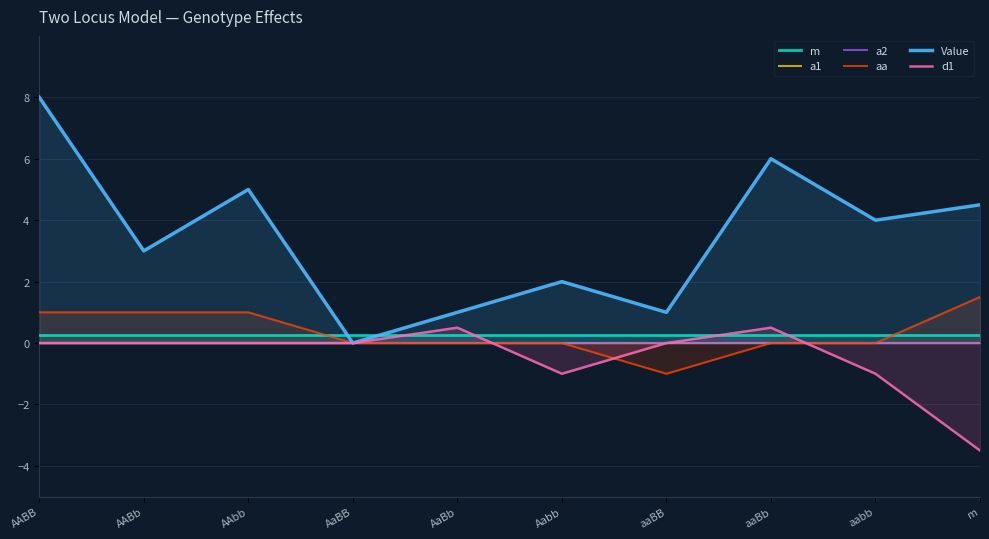

Rank the categories by a1 value from lowest to highest.

AABB, AABb, AAbb, AaBB, AaBb, Aabb, aaBB, aaBb, aabb, m